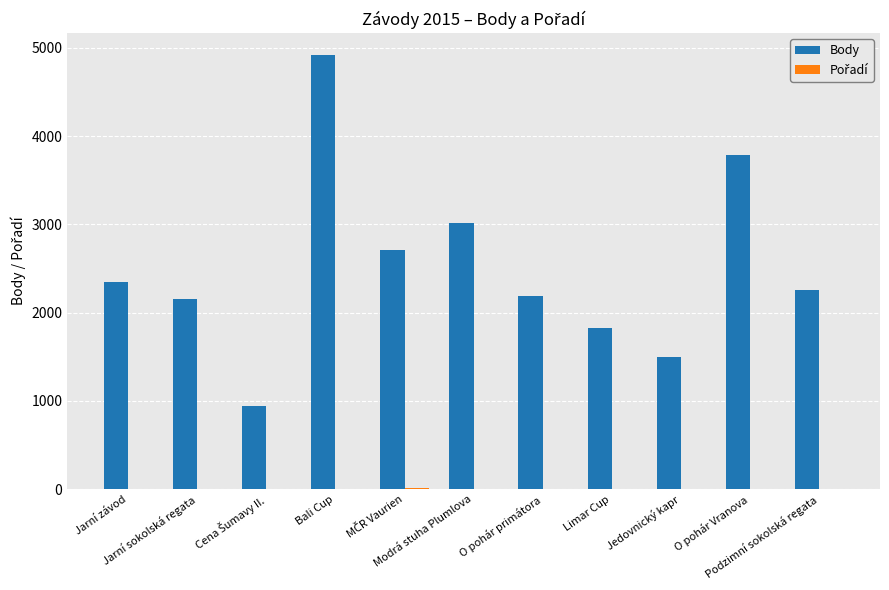

Where is Body nearest to the value 2929?

Modrá stuha Plumlova